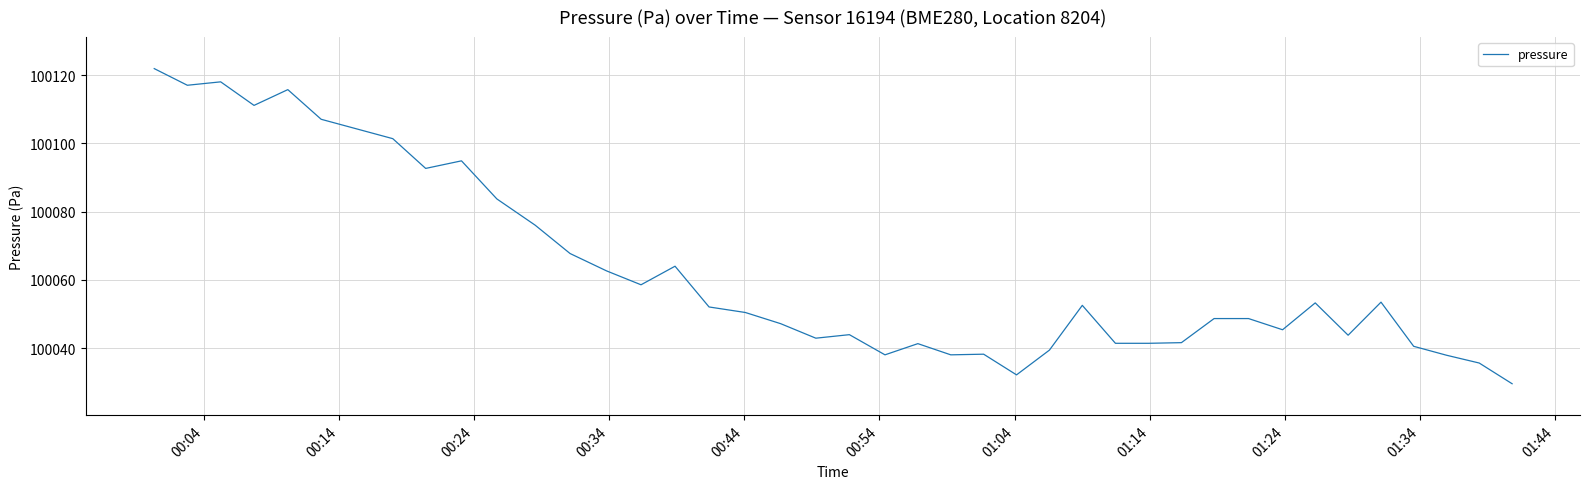

What is the maximum value shown in the chart?

100121.9